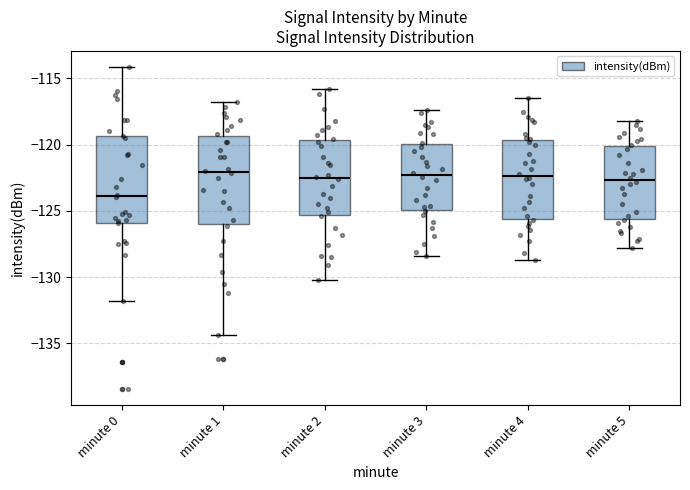

Reading left to right, read every box against the y-axis: the position of its median line, the range the box covers, and the ends of its whiskers. The values are not printed on the chart, so give them approximately, as read against the axis.

minute 0: median -124.0, box -126.0 to -119.5, whiskers -132.0 to -114.0
minute 1: median -122.0, box -126.0 to -119.5, whiskers -134.5 to -117.0
minute 2: median -122.5, box -125.5 to -119.5, whiskers -130.0 to -116.0
minute 3: median -122.0, box -125.0 to -120.0, whiskers -128.5 to -117.5
minute 4: median -122.5, box -125.5 to -119.5, whiskers -128.5 to -116.5
minute 5: median -122.5, box -125.5 to -120.0, whiskers -128.0 to -118.0